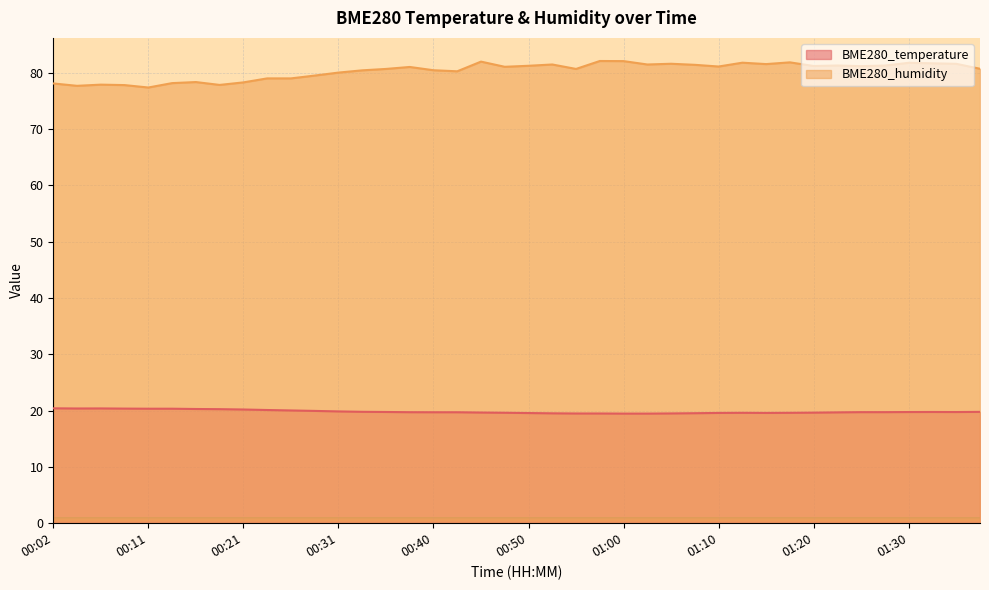

What is the label of the 29th point from the left?

01:10